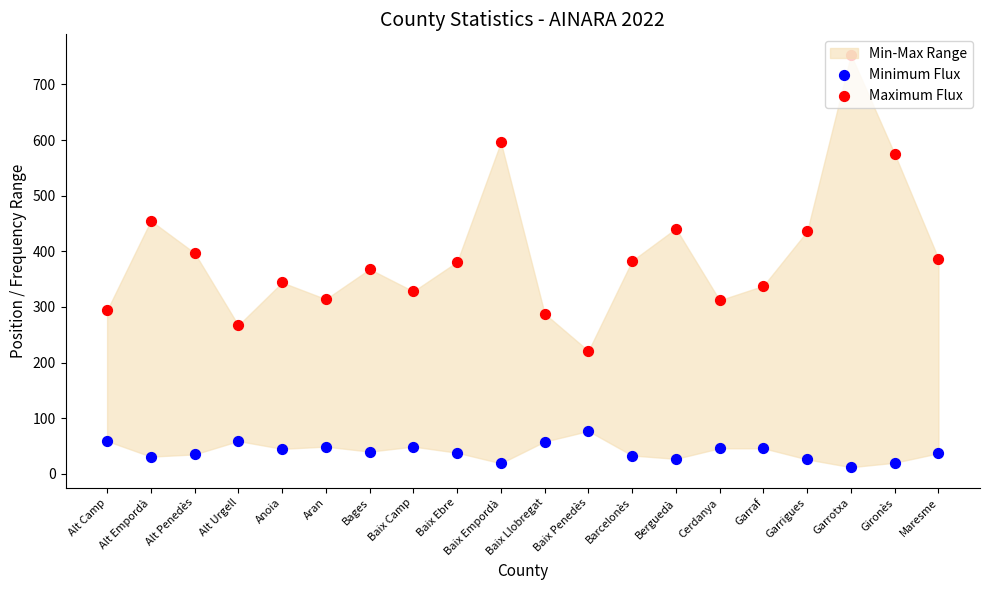

Which series has the largest total across all categories?

Maximum Flux